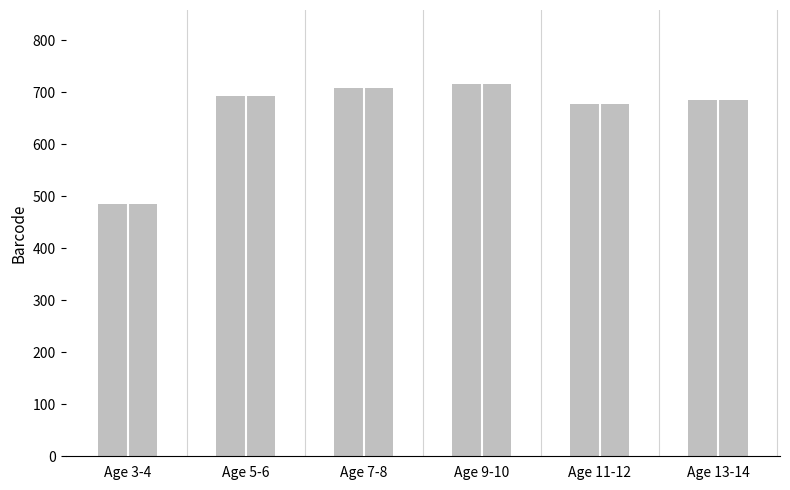

At which label is the value closest to 600?

Age 11-12